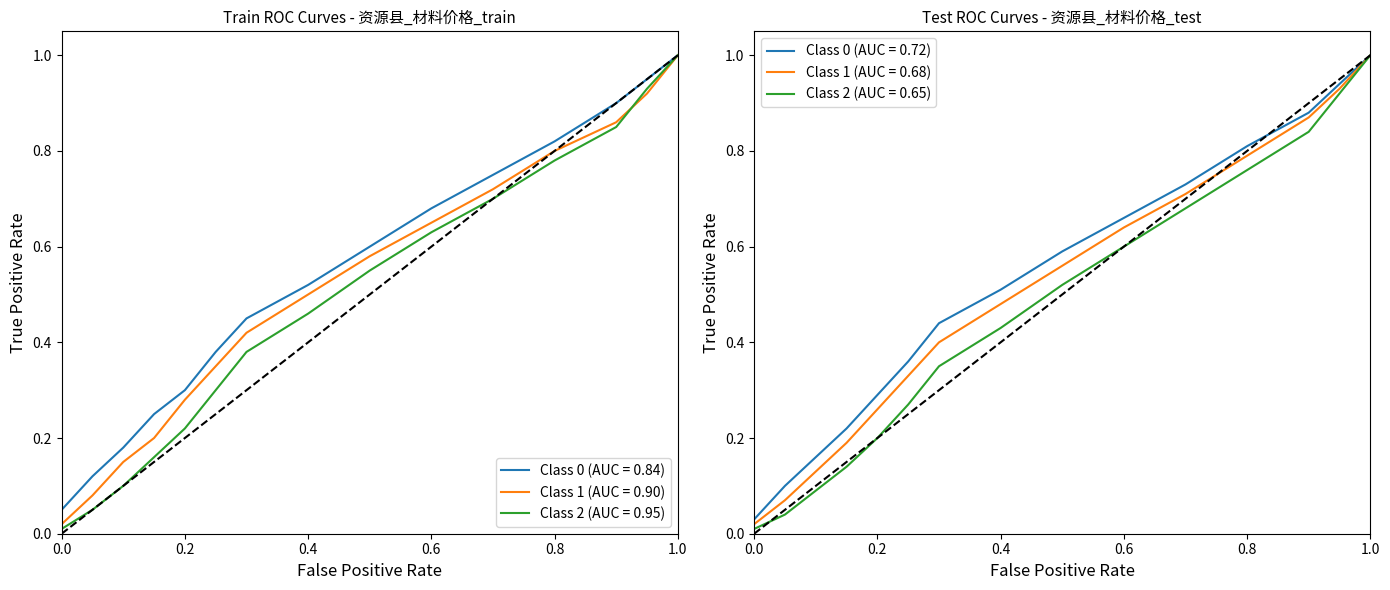

At which label does Class 0 (AUC = 0.84) reach its peak?

1.0